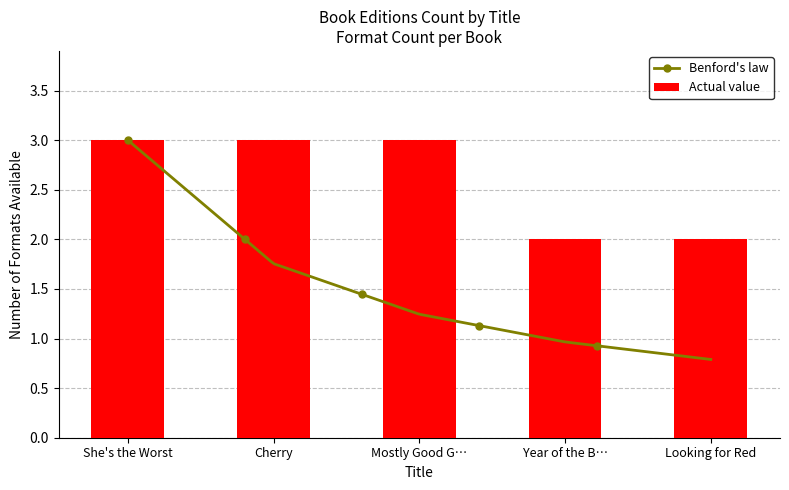

Read the Actual value value at Mostly Good G….

3